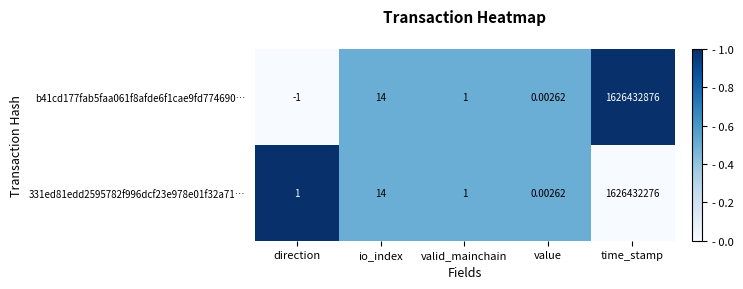

At which label is b41cd177fab5faa061f8afde6f1cae9fd774690… closest to 813216437?

io_index